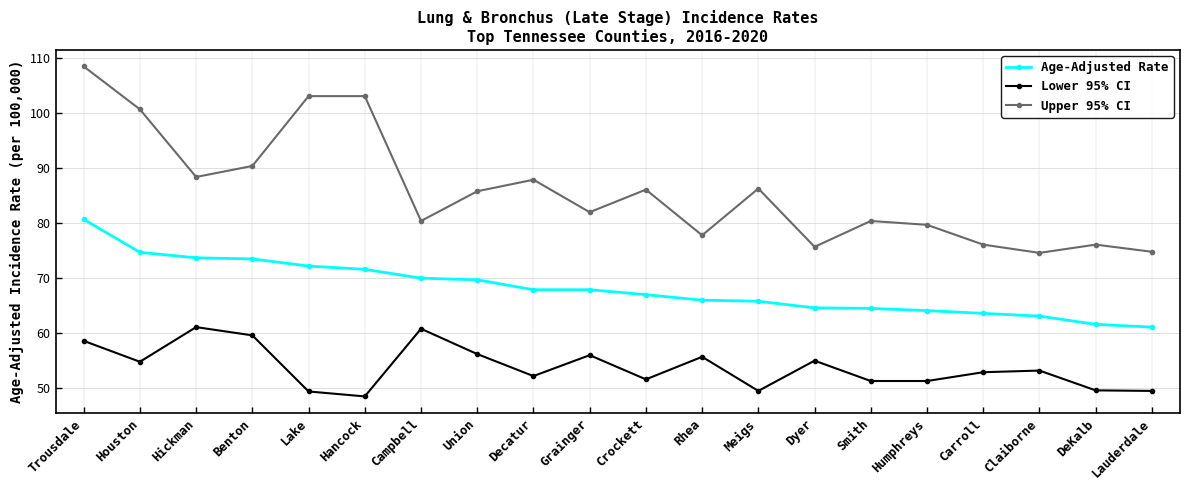

What is the sum of all Age-Adjusted Rate values?

1361.3